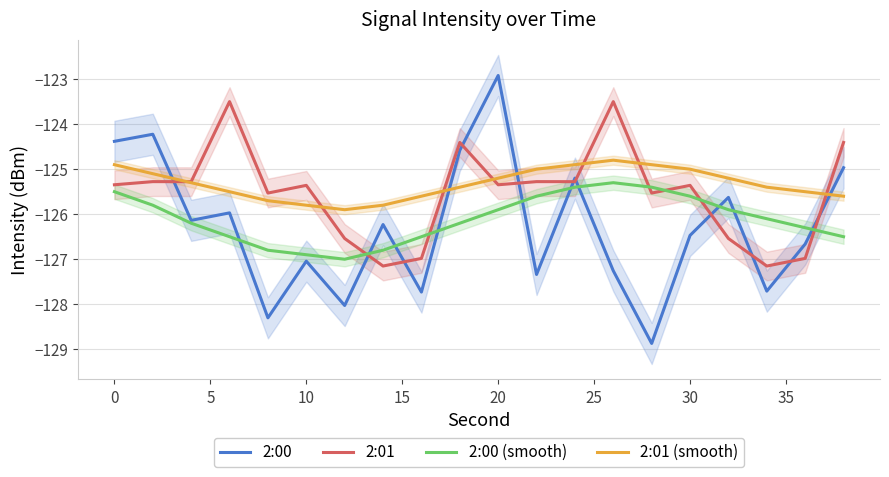

At how many categories does at least one series exceed -127?

20